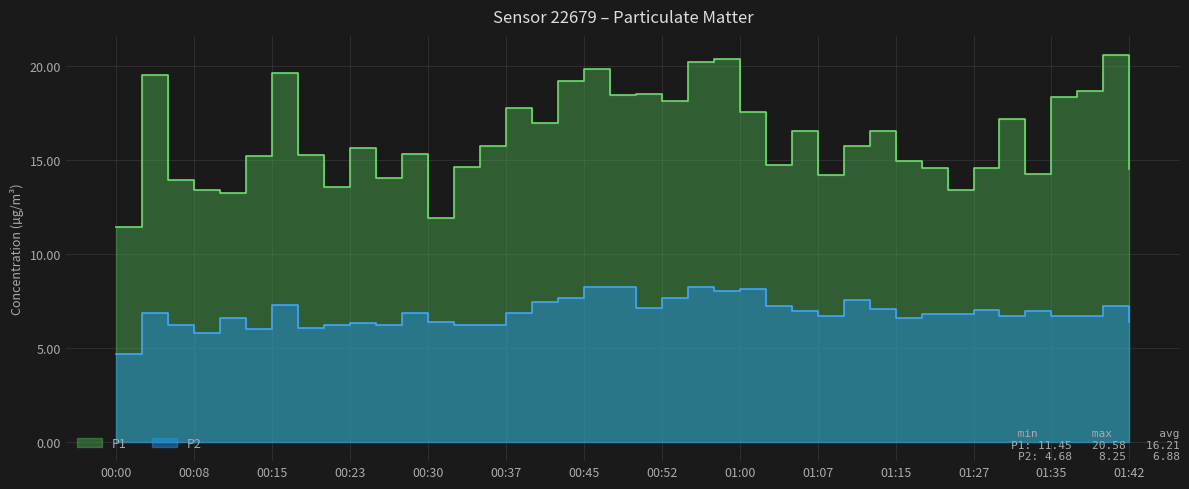

What is the difference between the maximum and minimum values in the P2 series?

3.6